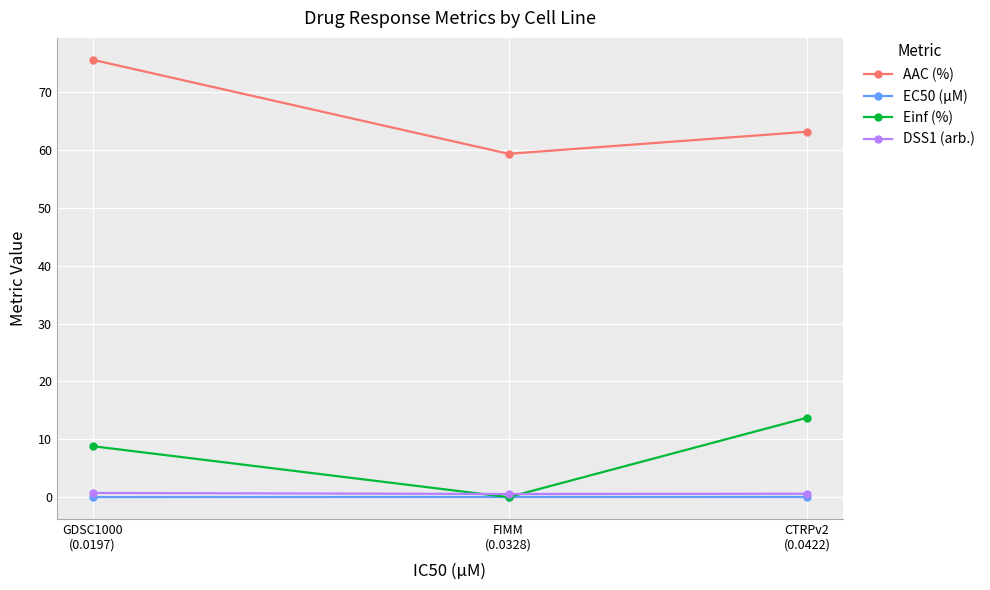

At how many categories does at least one series exceed 5?

3